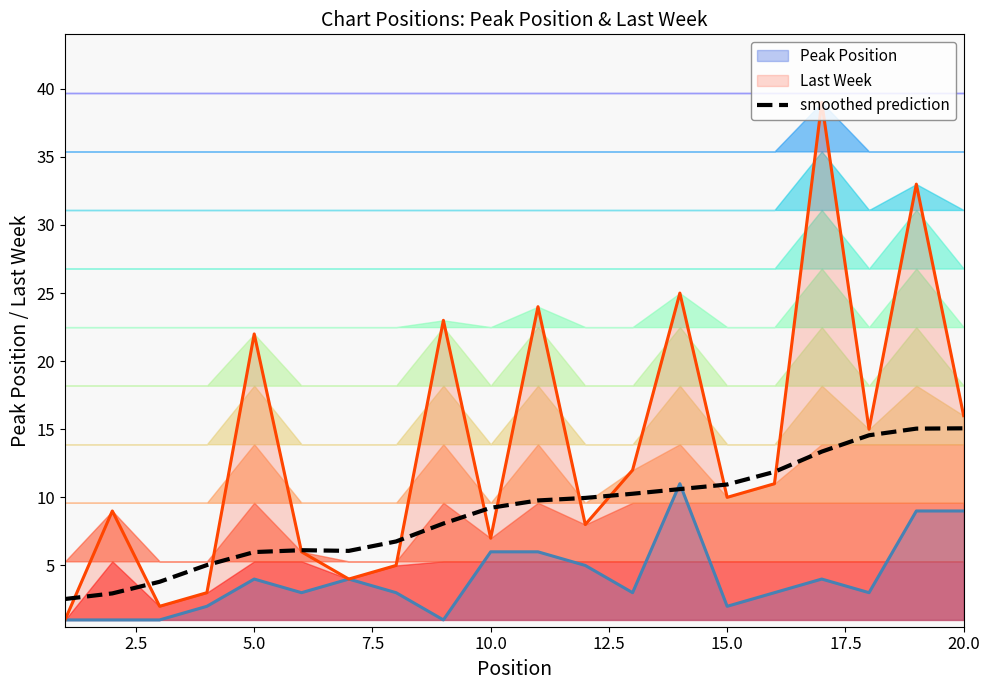

At which label is Last Week closest to 20?

5.0